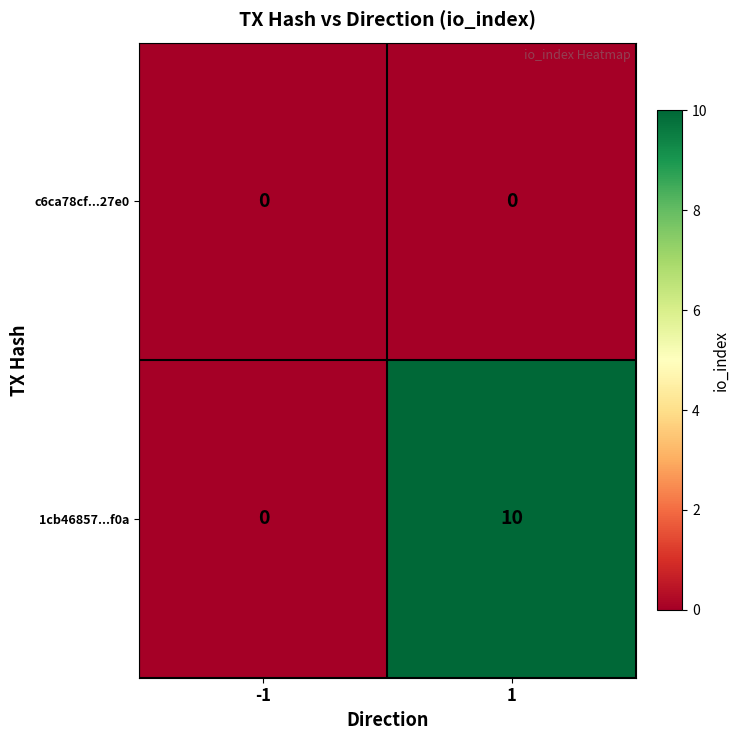

Reading left to right, what are all the values shown in this chart?

c6ca78cf...27e0: 0	0
1cb46857...f0a: 0	10